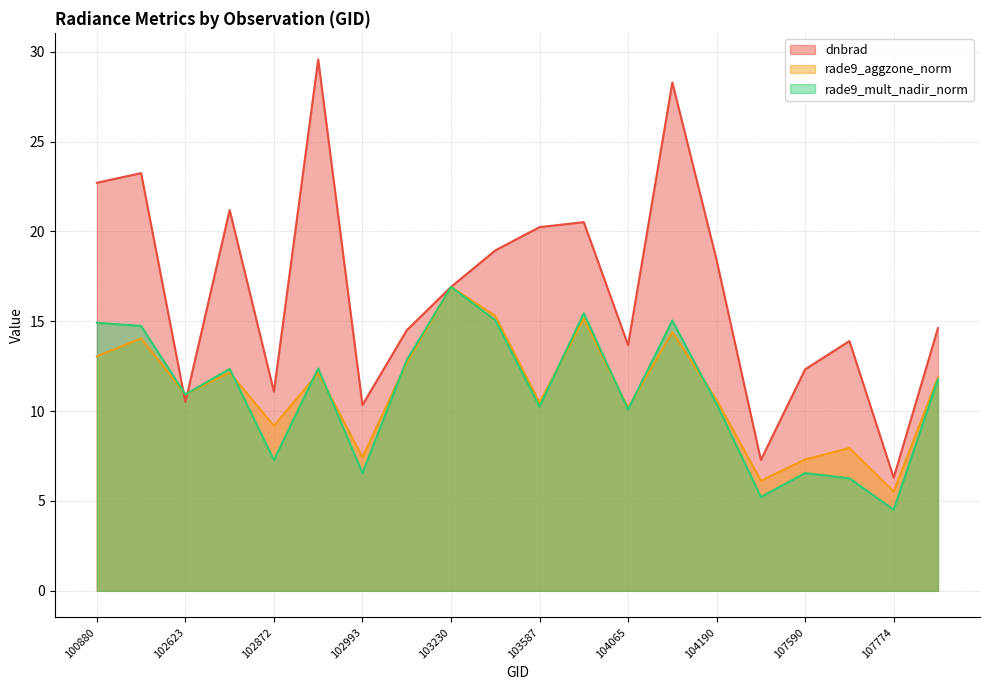

What is the spread (max minus min) of values at 104308?

2.1